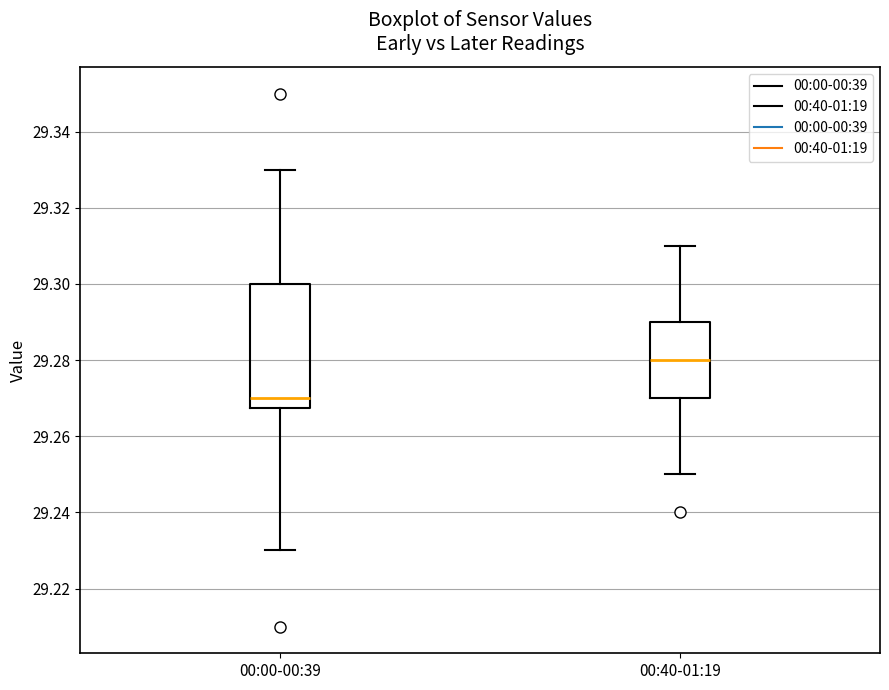

Reading left to right, read every box against the y-axis: the position of its median line, the range the box covers, and the ends of its whiskers. The values are not printed on the chart, so give them approximately, as read against the axis.

00:00-00:39: median 29.270, box 29.268 to 29.300, whiskers 29.230 to 29.330
00:40-01:19: median 29.280, box 29.270 to 29.290, whiskers 29.250 to 29.310